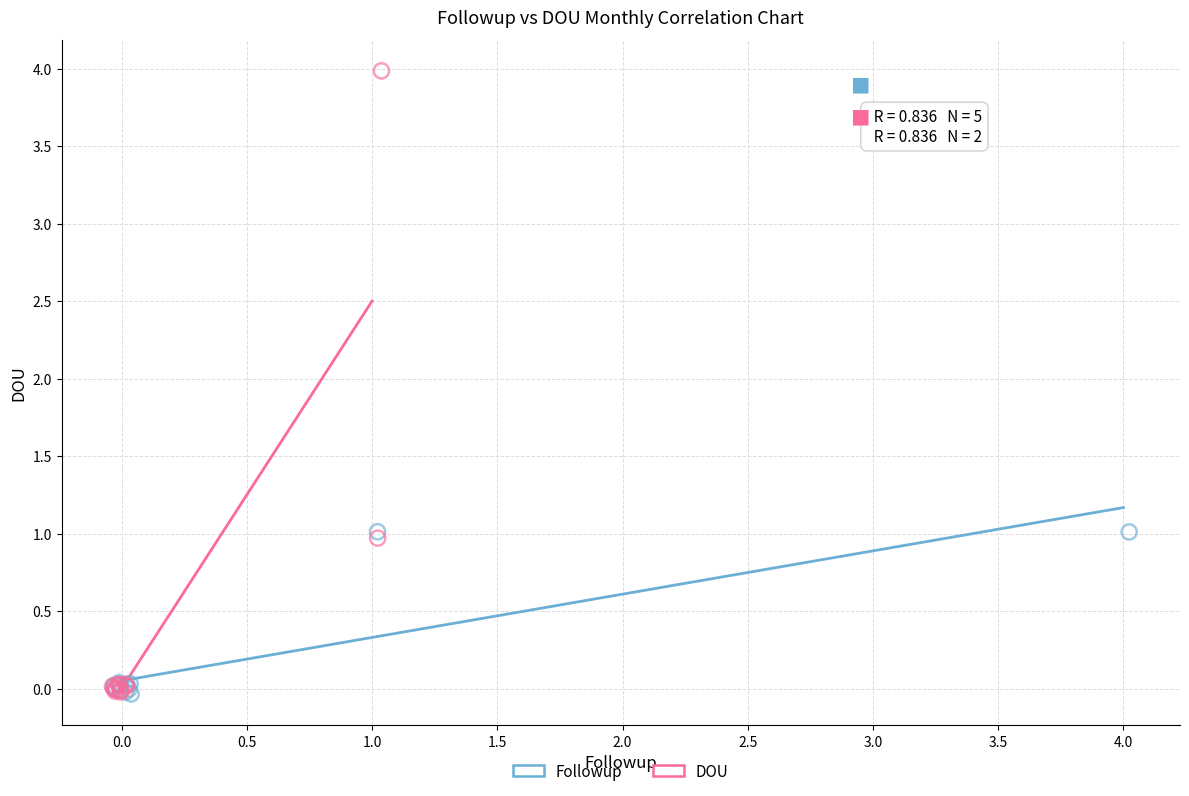

Which series has the widest spread of Y values?

DOU